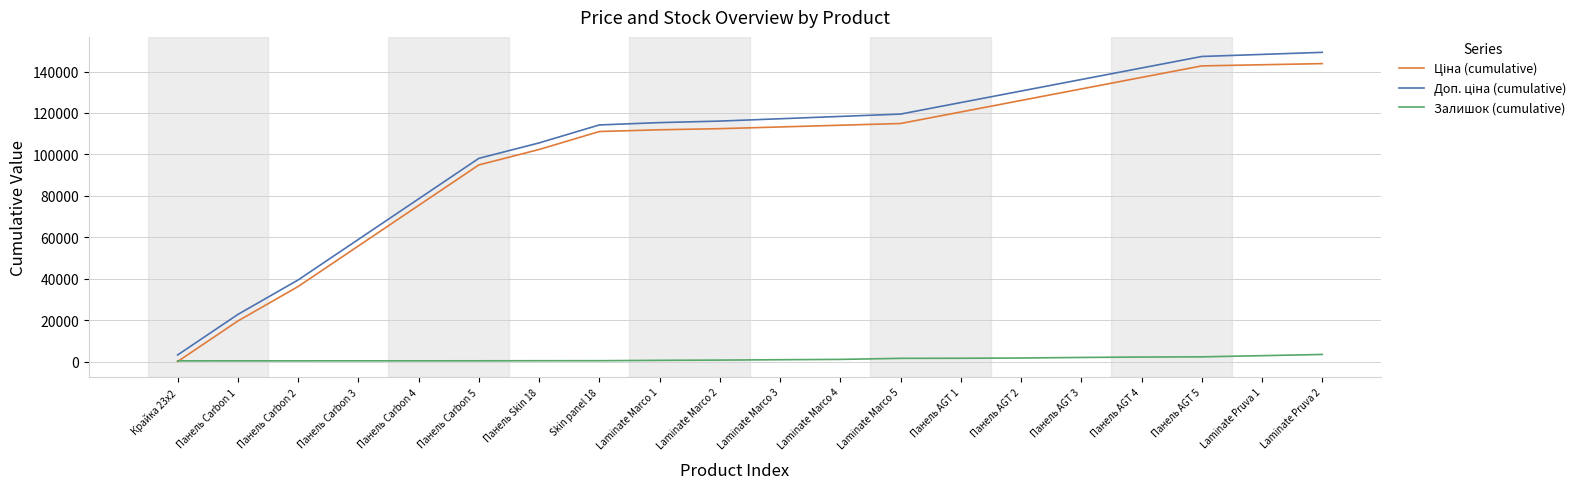

What is the greatest value displayed?

149261.1